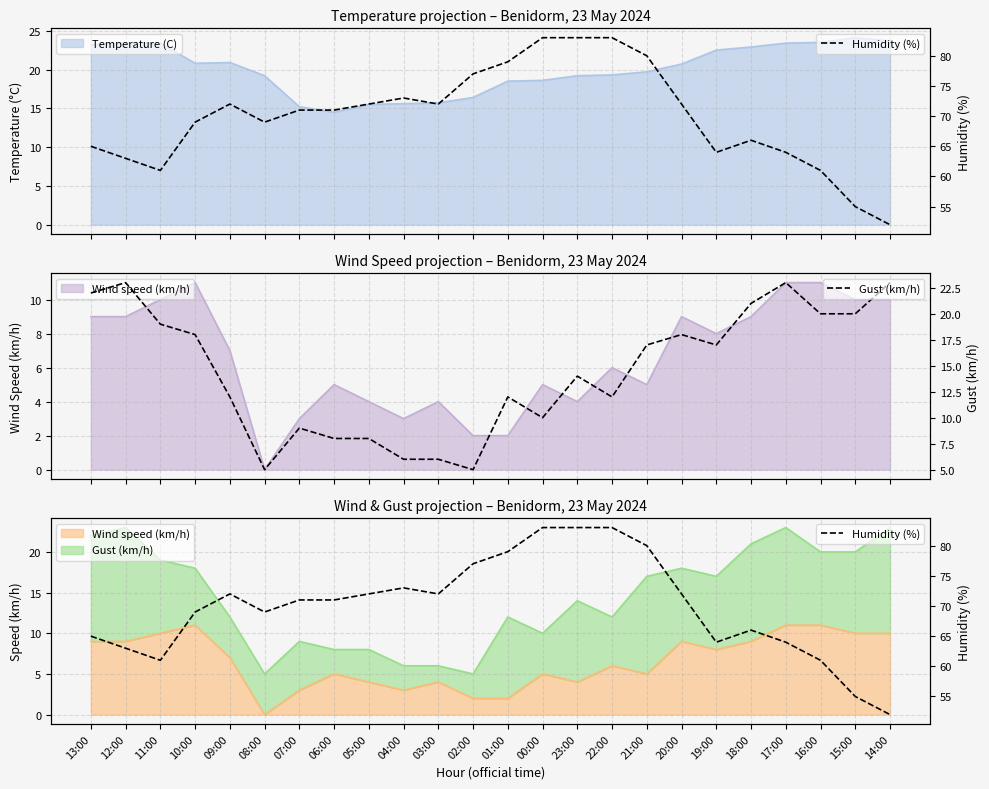

True or false: Humidity (%) and Gust (km/h) intersect in this chart.

False